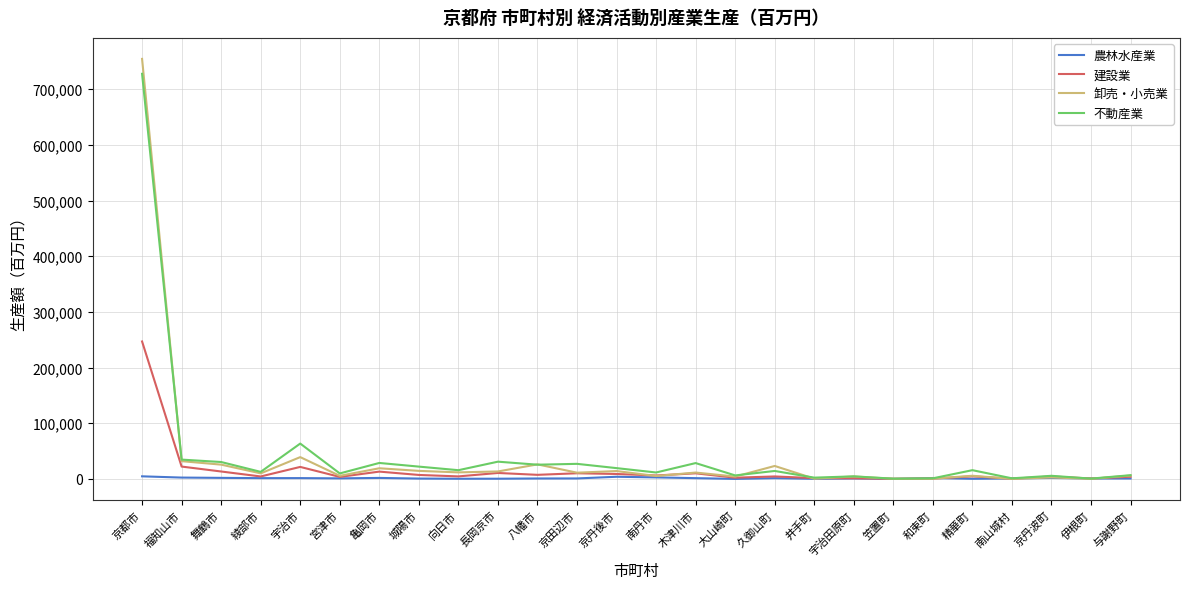

What is the maximum value shown in the chart?

754504